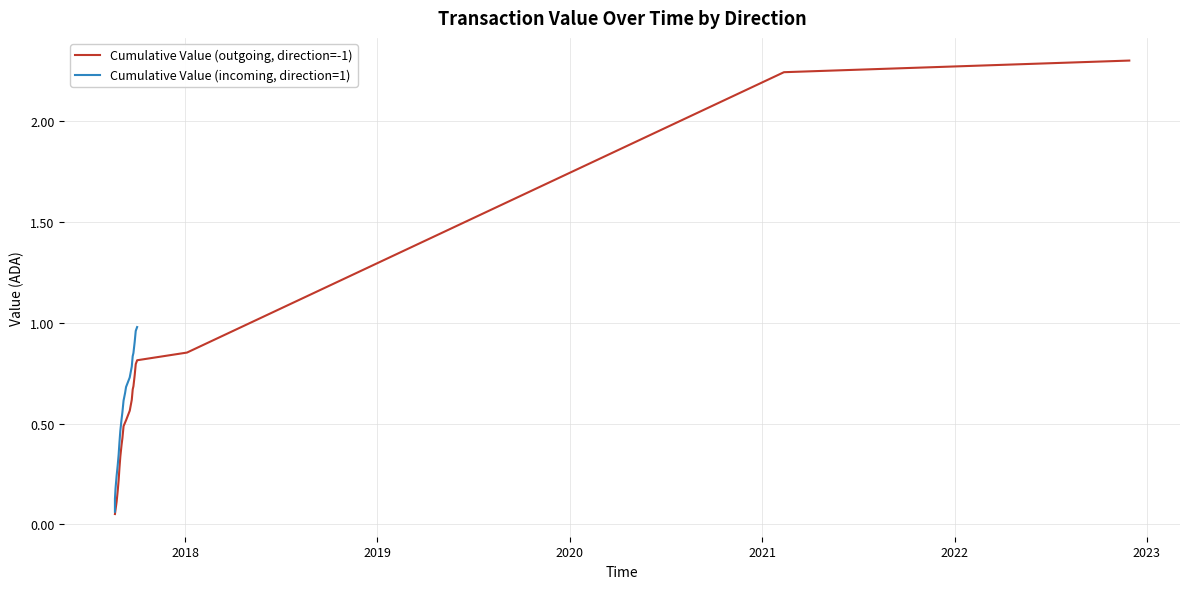

Does the chart display data point markers on the line(s)?

No